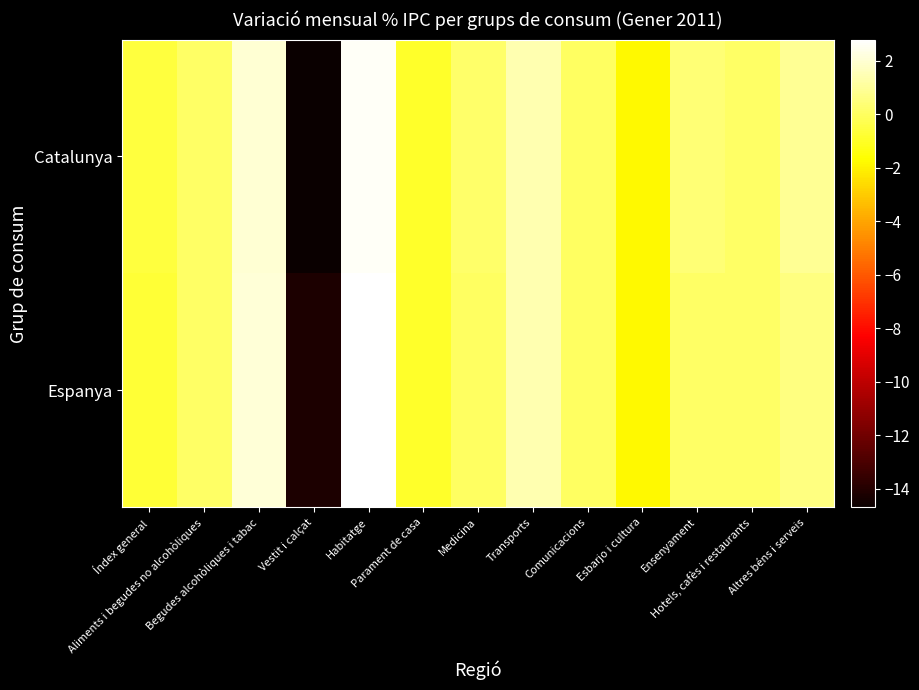

Reading left to right, extract all data points from this chart.

Catalunya: Índex general=-0.6	Aliments i begudes no alcohòliques=0.1	Begudes alcohòliques i tabac=2.0	Vestit i calçat=-14.7	Habitatge=2.6	Parament de casa=-0.9	Medicina=0.2	Transports=1.4	Comunicacions=0.0	Esbarjo i cultura=-1.8	Ensenyament=0.4	Hotels, cafès i restaurants=0.1	Altres béns i serveis=0.9
Espanya: Índex general=-0.7	Aliments i begudes no alcohòliques=0.1	Begudes alcohòliques i tabac=2.1	Vestit i calçat=-14.2	Habitatge=2.8	Parament de casa=-0.9	Medicina=0.0	Transports=1.4	Comunicacions=0.0	Esbarjo i cultura=-1.8	Ensenyament=0.1	Hotels, cafès i restaurants=0.1	Altres béns i serveis=0.6